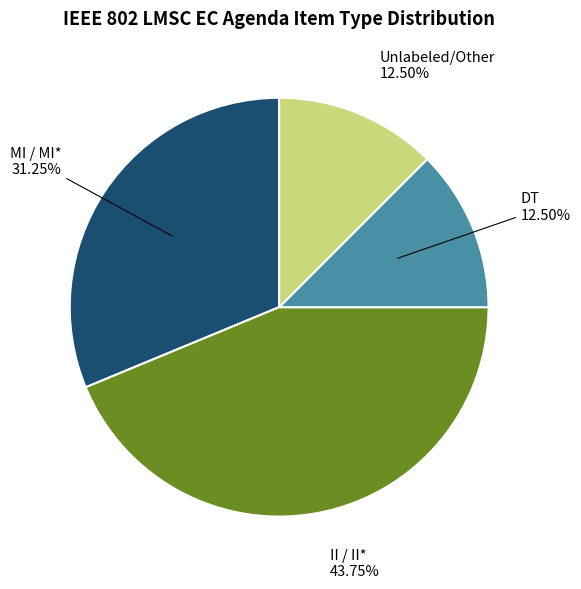

To the nearest percent, what is the average slice percentage?

25%